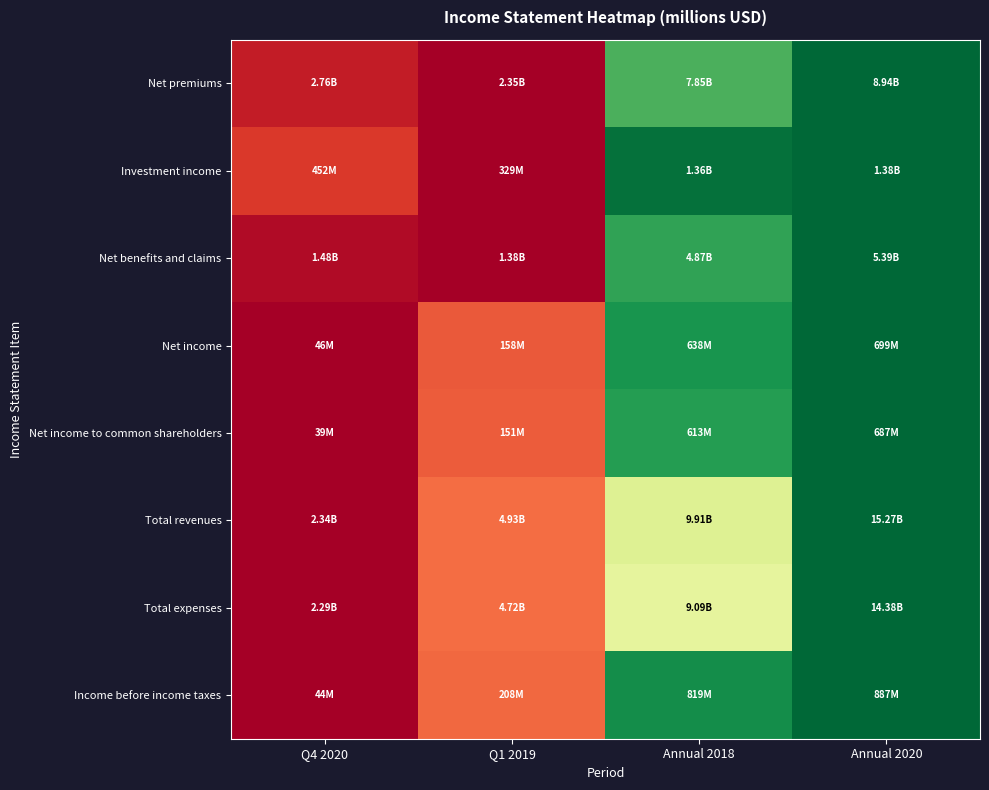

Reading left to right, transcribe all the data shown in this chart.

Net premiums: Q4 2020=0.1	Q1 2019=0.0	Annual 2018=0.8	Annual 2020=1.0
Investment income: Q4 2020=0.1	Q1 2019=0.0	Annual 2018=1.0	Annual 2020=1.0
Net benefits and claims: Q4 2020=0.0	Q1 2019=0.0	Annual 2018=0.9	Annual 2020=1.0
Net income: Q4 2020=0.0	Q1 2019=0.2	Annual 2018=0.9	Annual 2020=1.0
Net income to common shareholders: Q4 2020=0.0	Q1 2019=0.2	Annual 2018=0.9	Annual 2020=1.0
Total revenues: Q4 2020=0.0	Q1 2019=0.2	Annual 2018=0.6	Annual 2020=1.0
Total expenses: Q4 2020=0.0	Q1 2019=0.2	Annual 2018=0.6	Annual 2020=1.0
Income before income taxes: Q4 2020=0.0	Q1 2019=0.2	Annual 2018=0.9	Annual 2020=1.0